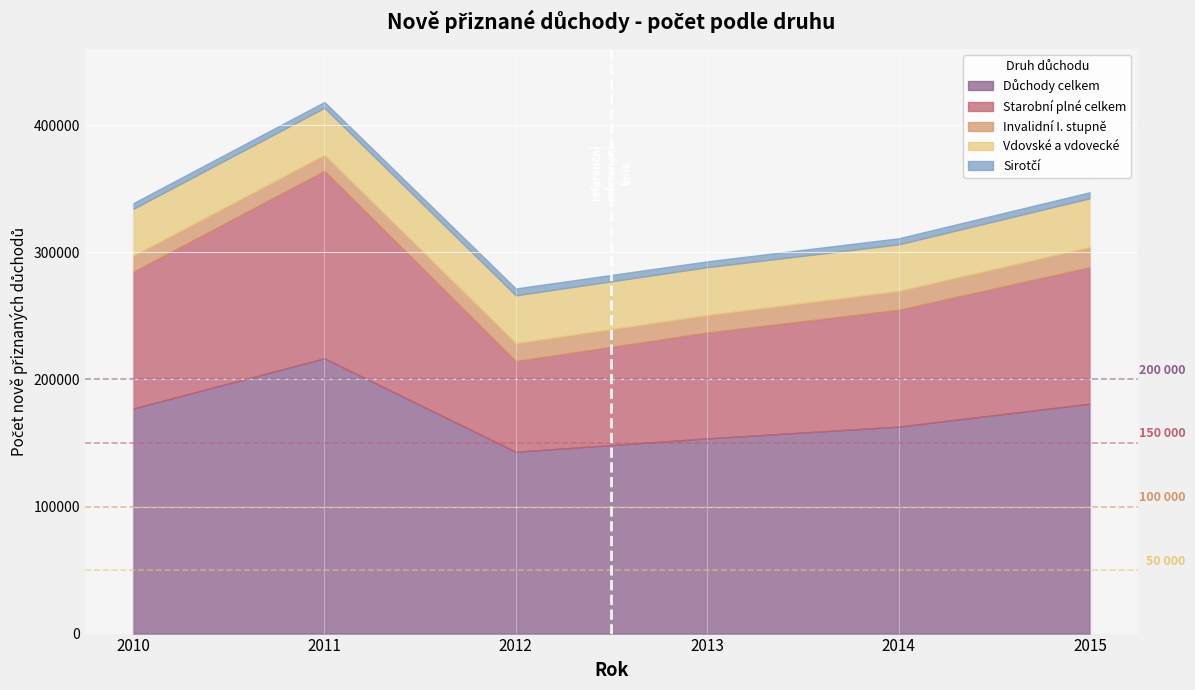

In Sirotčí, how many points are higher than both neighbors (excluding endpoints)?

2